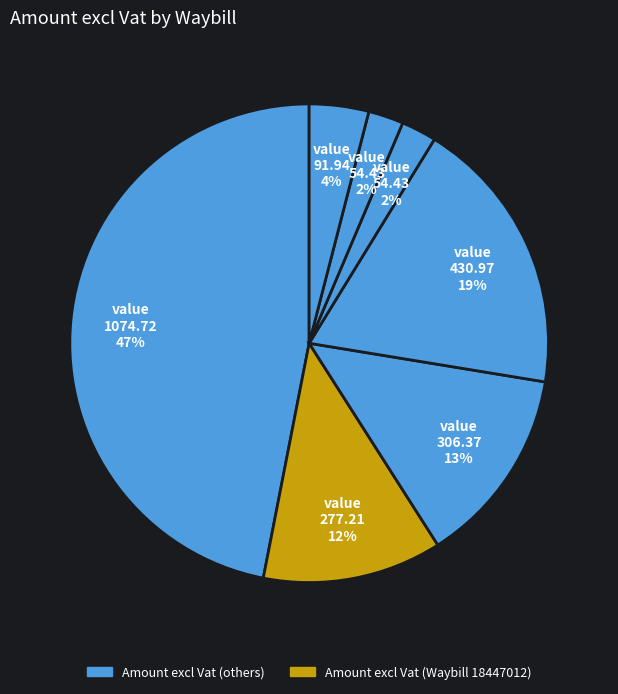

How many segments does this pie chart have?

7